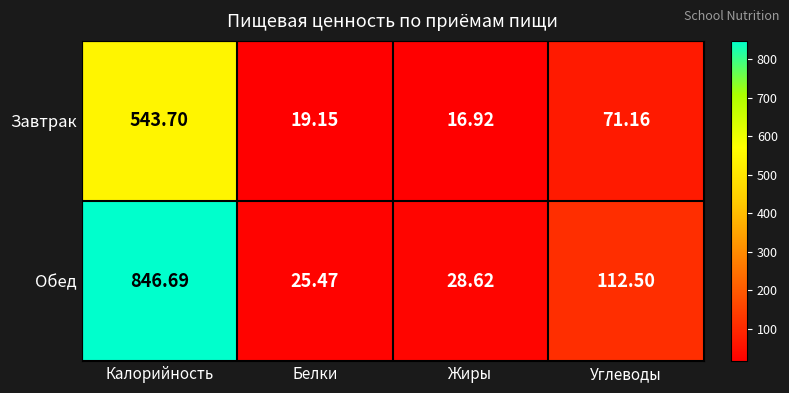

Which series has the widest spread of values?

Обед